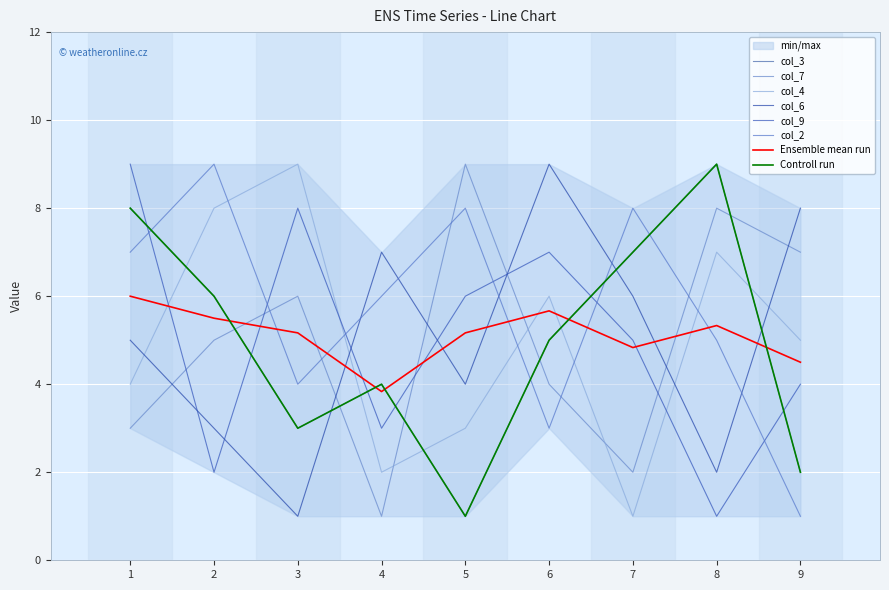

How many data points in col_9 are less than 5?

4